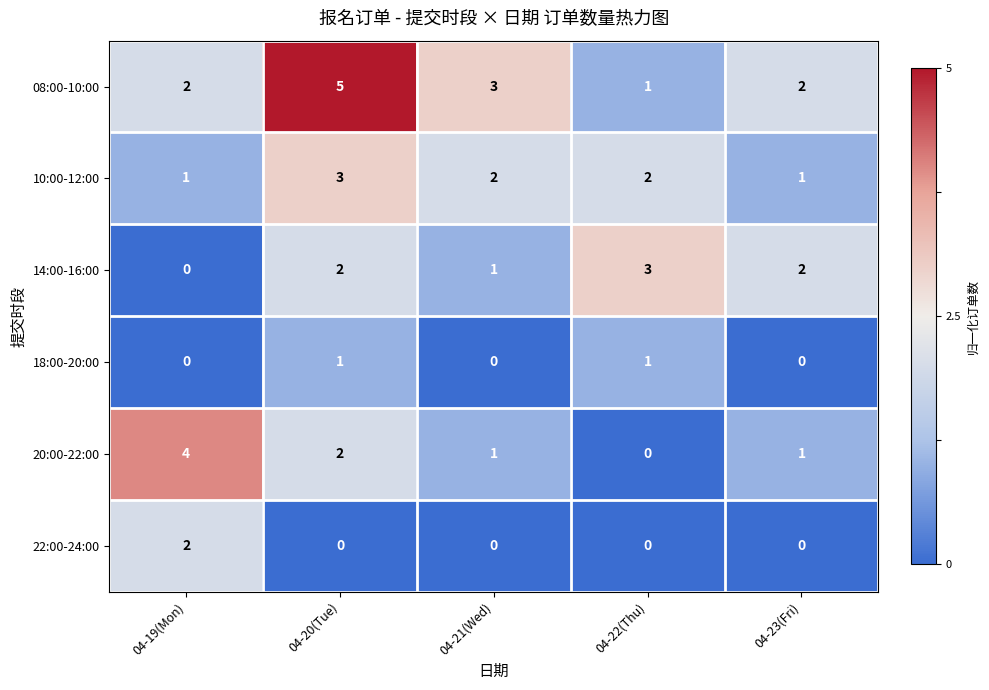

True or false: 18:00-20:00 has a value of 1 at 04-22(Thu).

True